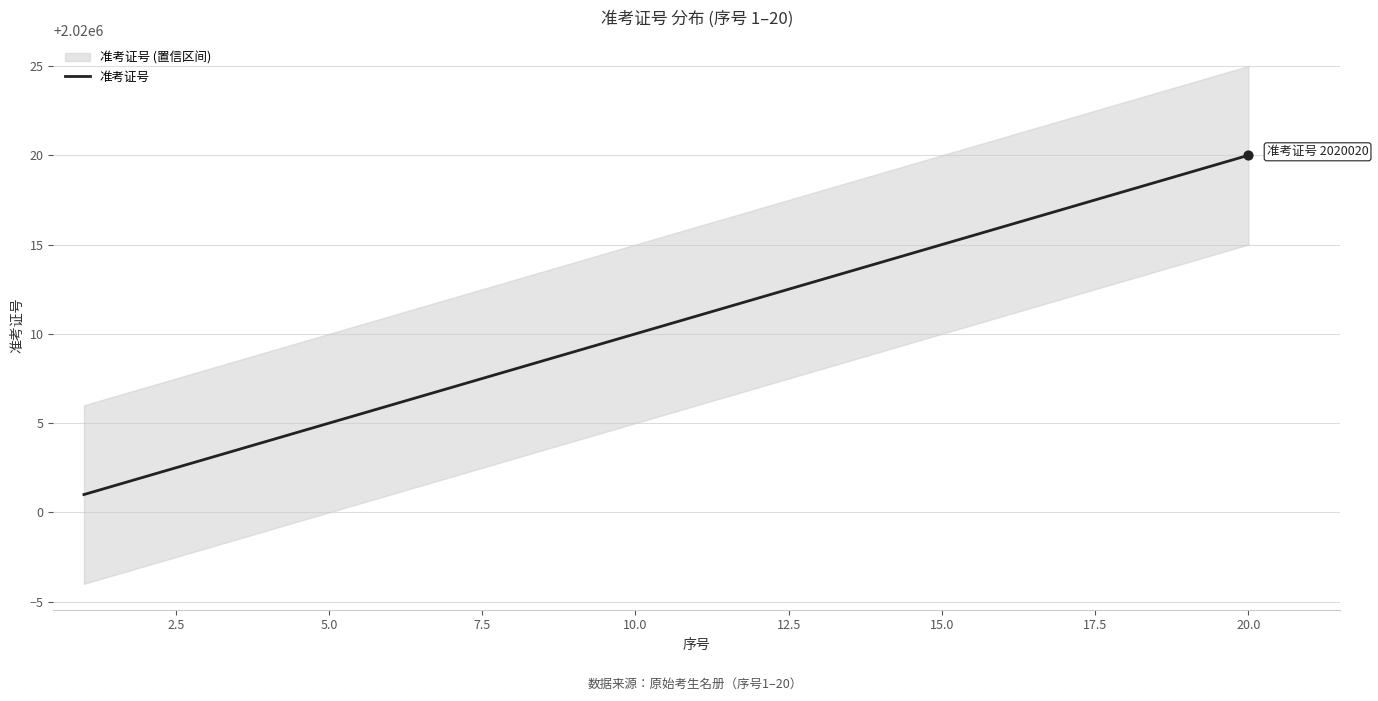

Approximately how many times larger is the value at 12.5 compared to 19?

1.0